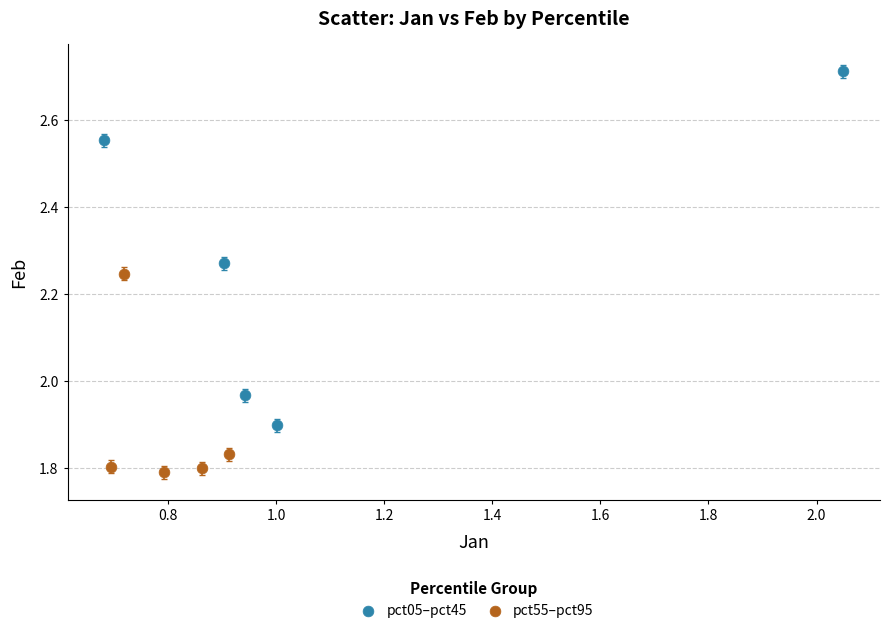

Which series contains the lowest Y value?

pct55–pct95